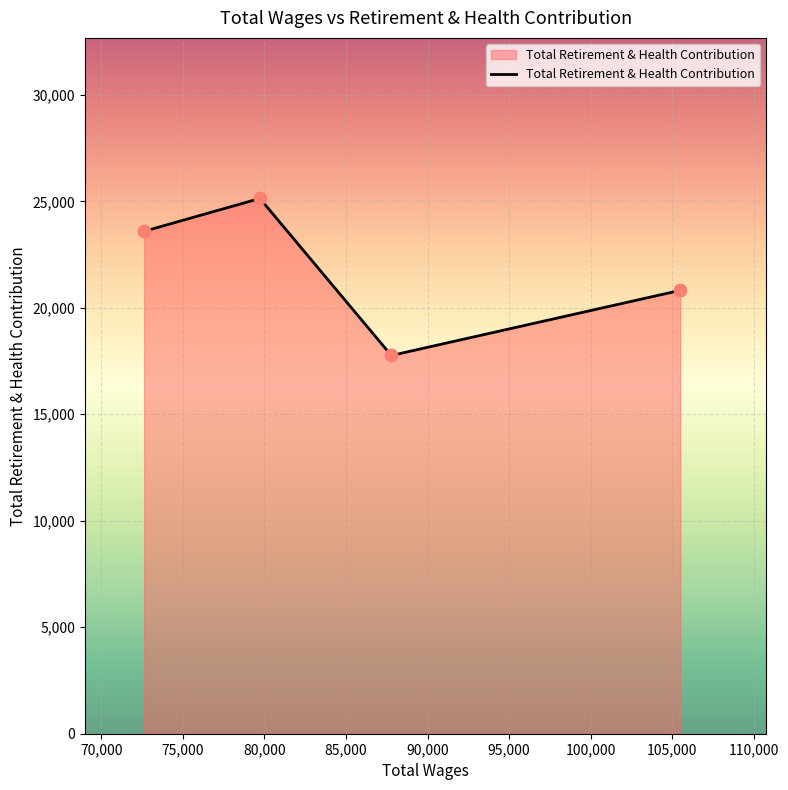

What is the smallest value displayed?

17762